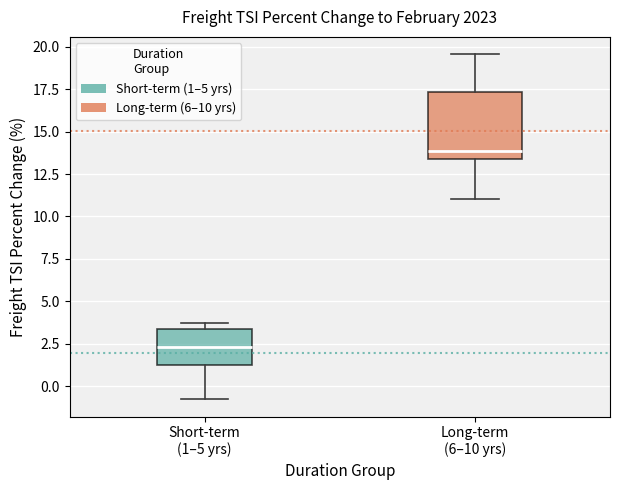

Which box's median line is the highest?

Long-term (6–10 yrs)